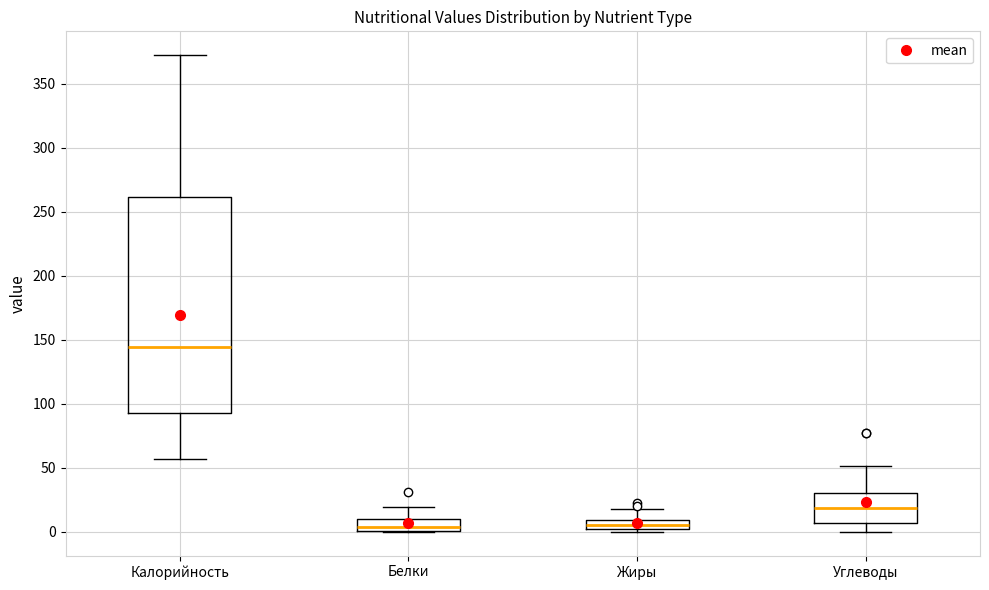

Where does the lower whisker of the box for Углеводы end on the y-axis? The values are not printed on the chart, so give them approximately, as read against the axis.

0